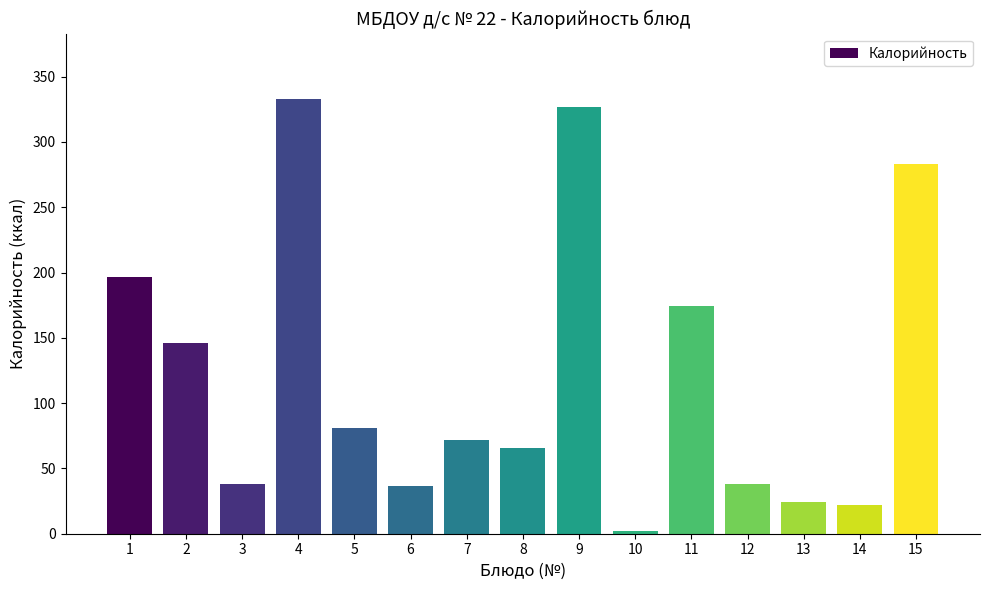

What is the maximum value shown in the chart?

333.0